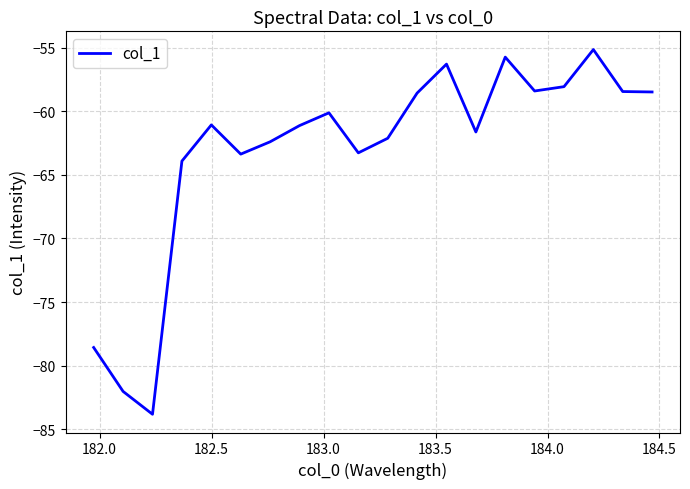

What is the difference between the second highest and minimum values?

28.1